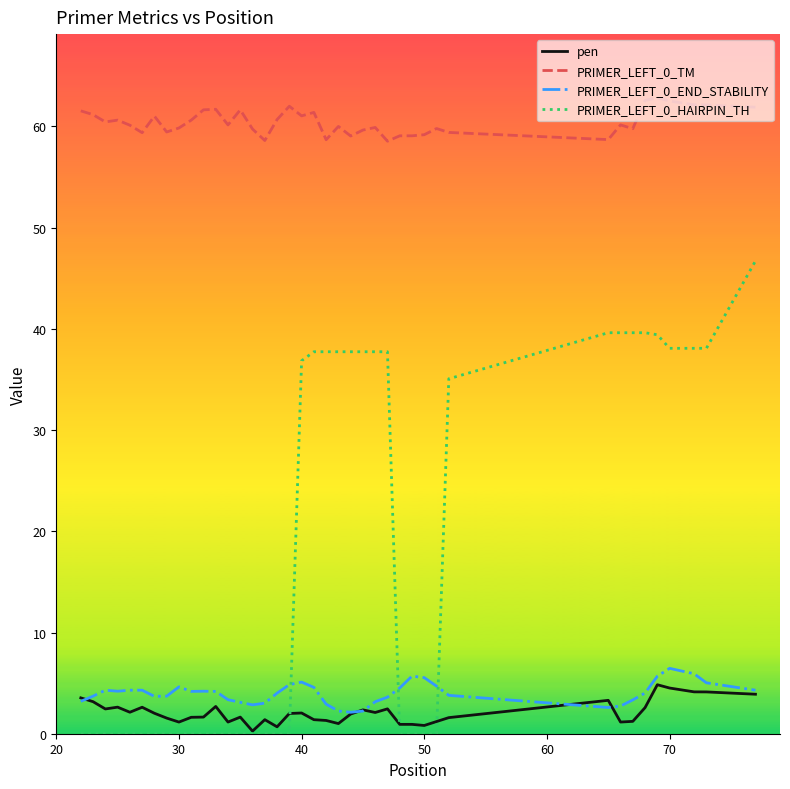

True or false: PRIMER_LEFT_0_TM and PRIMER_LEFT_0_END_STABILITY cross at least once.

False